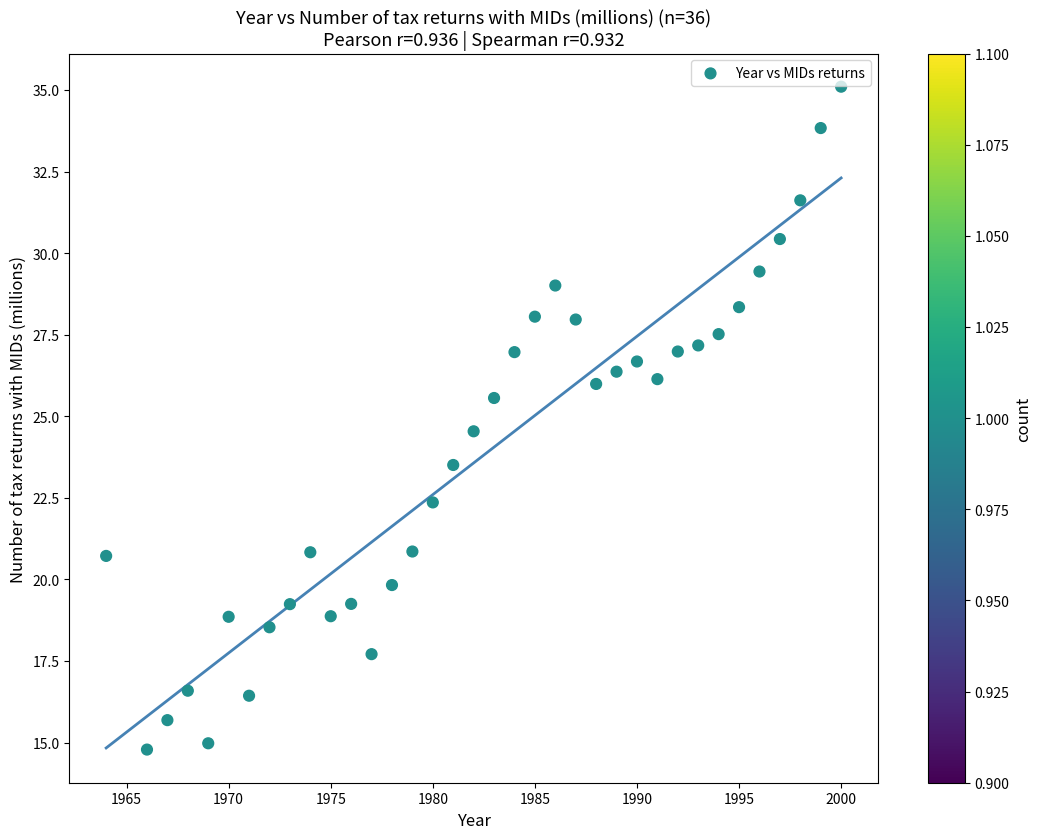

What is the range of X values (max minus min)?

36.0